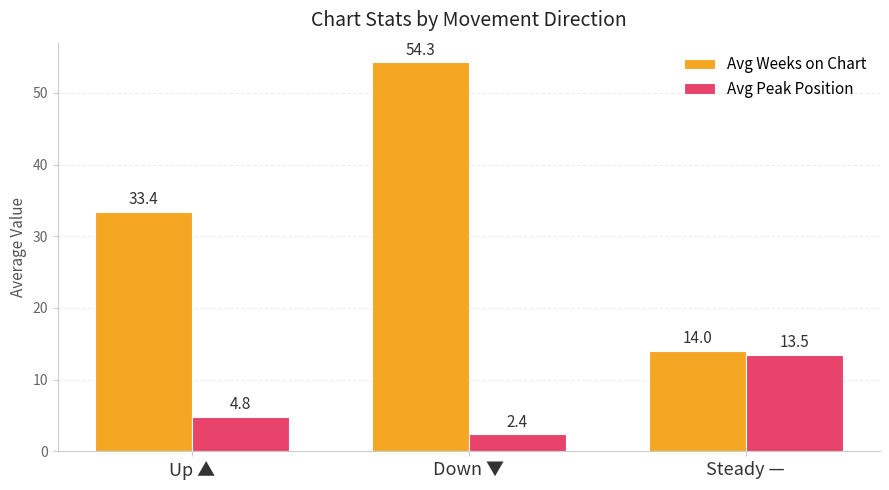

What is the sum of the Avg Peak Position values at Steady — and Down ▼?

15.9